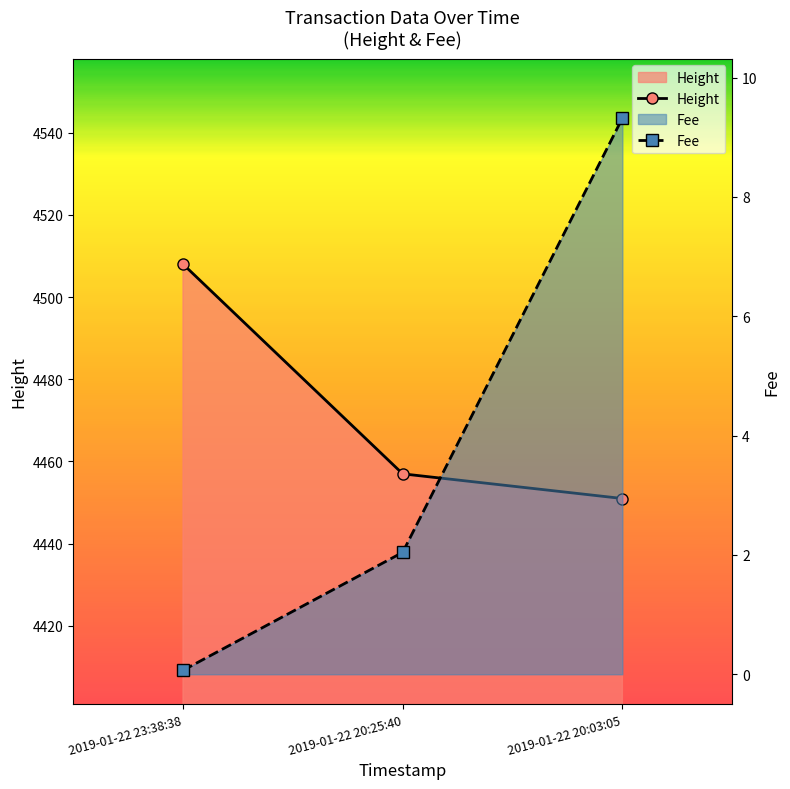

Reading right to left, what are all the values shown in this chart?

Height: 4451.0	4457.0	4508.0
Fee: 9.3	2.0	0.1